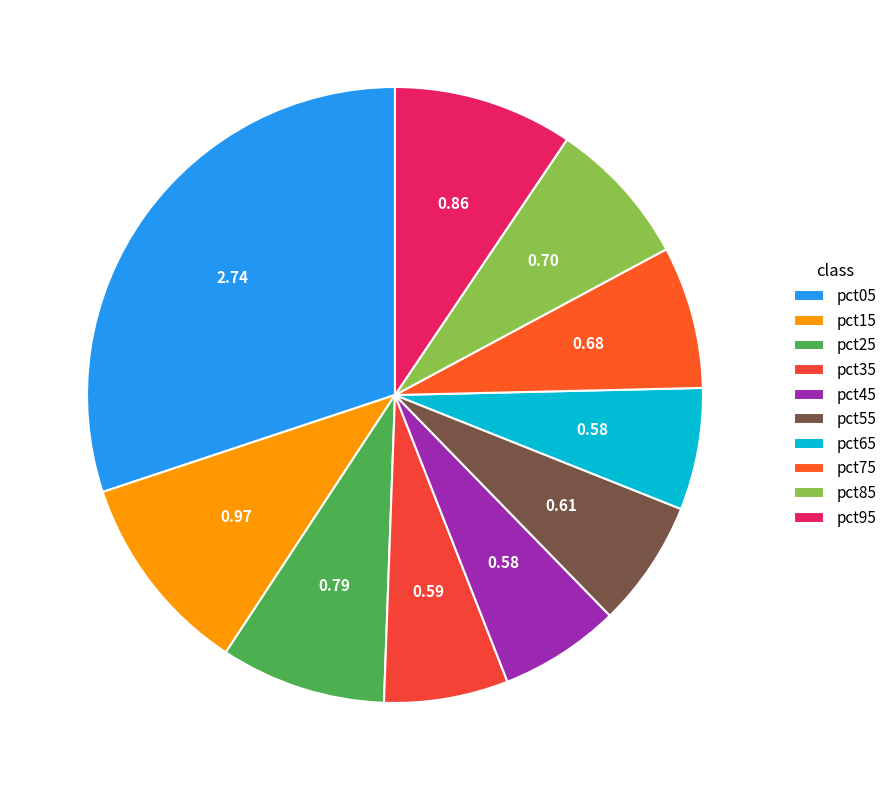

What is the change in value from pct05 to pct55?

-2.1